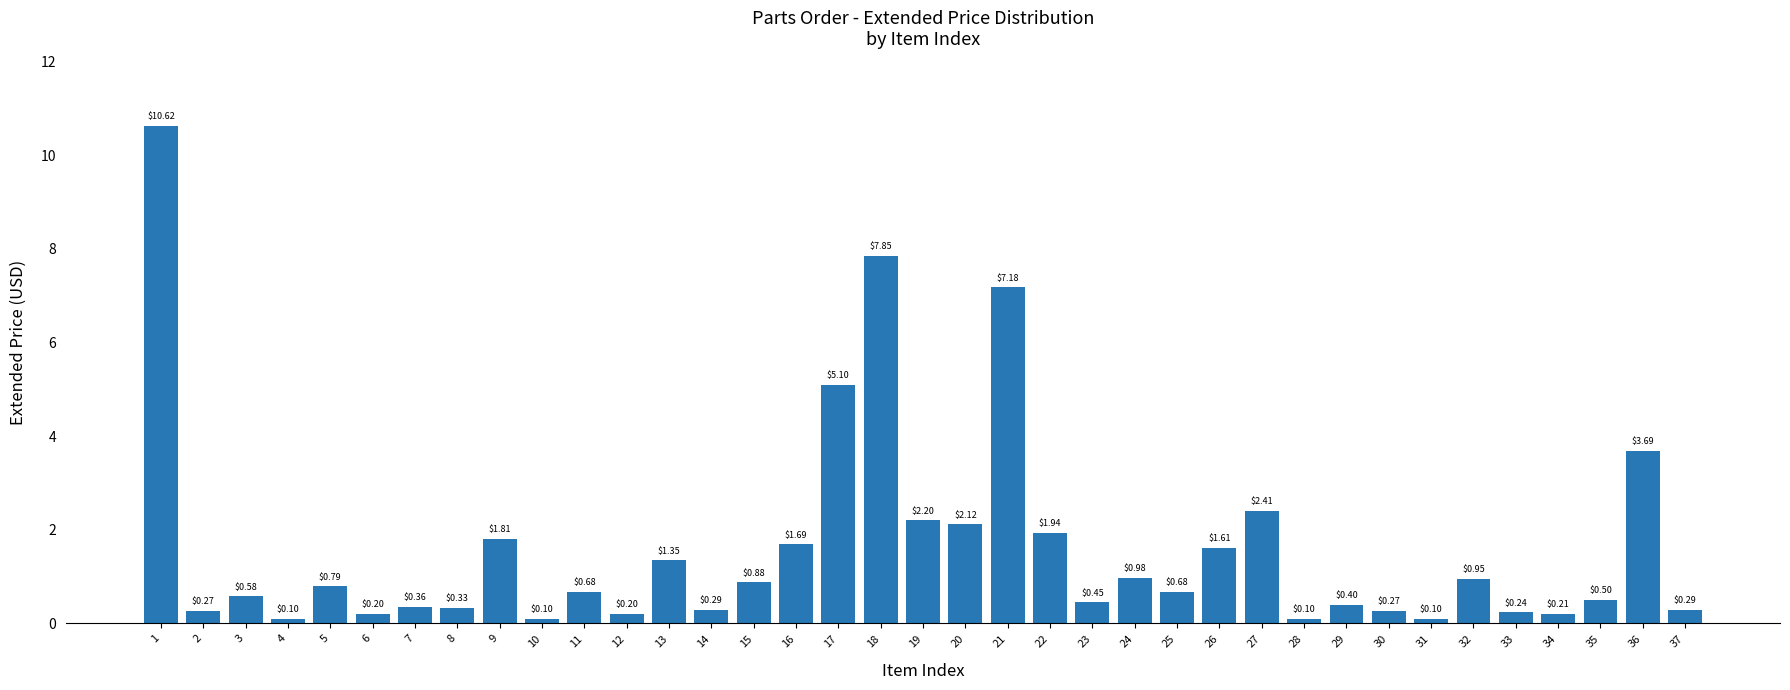

What is the change in value from 7 to 21?

+6.8